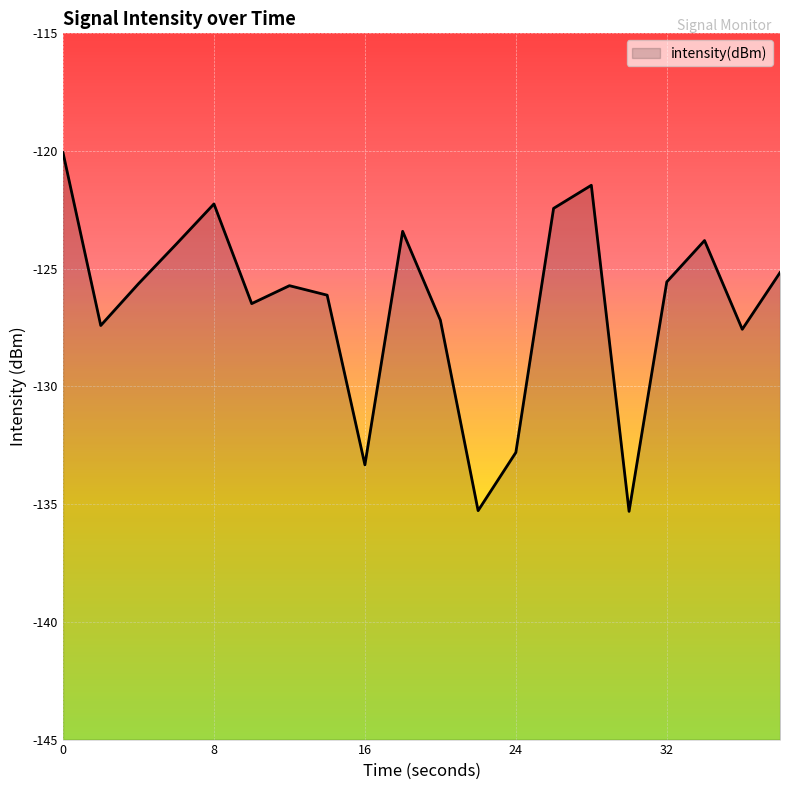

How many values exceed -125?

7